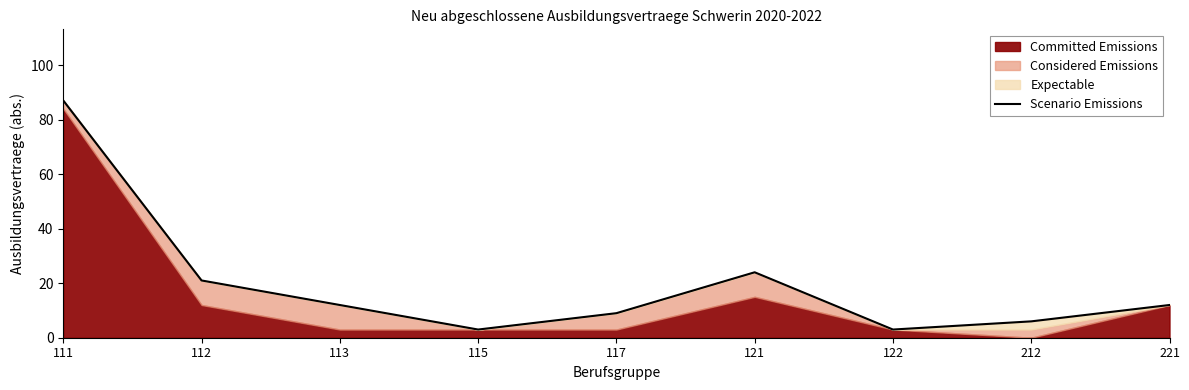

Between 117 and 121, which is larger?

121